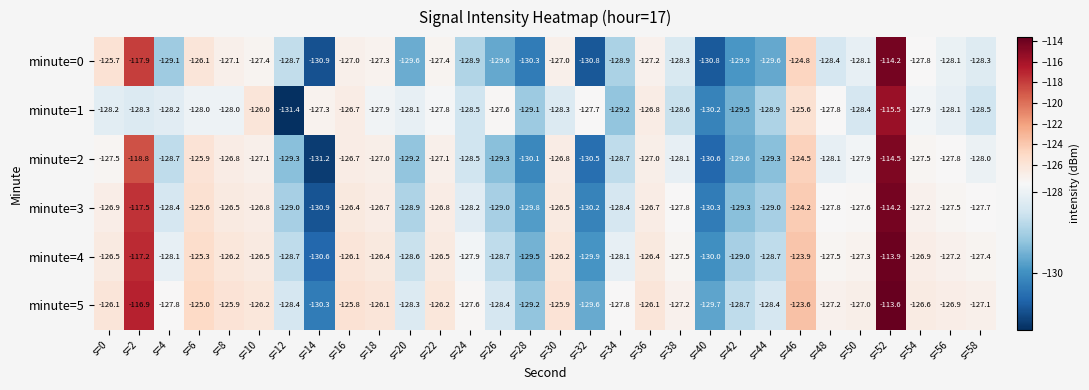

Where is minute=0 nearest to the value -122?

s=46